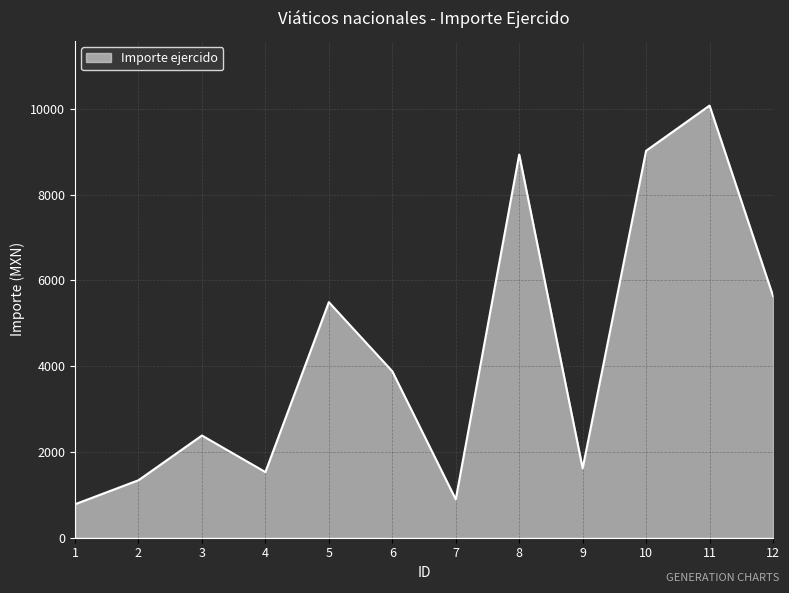

What is the greatest value displayed?

10074.0